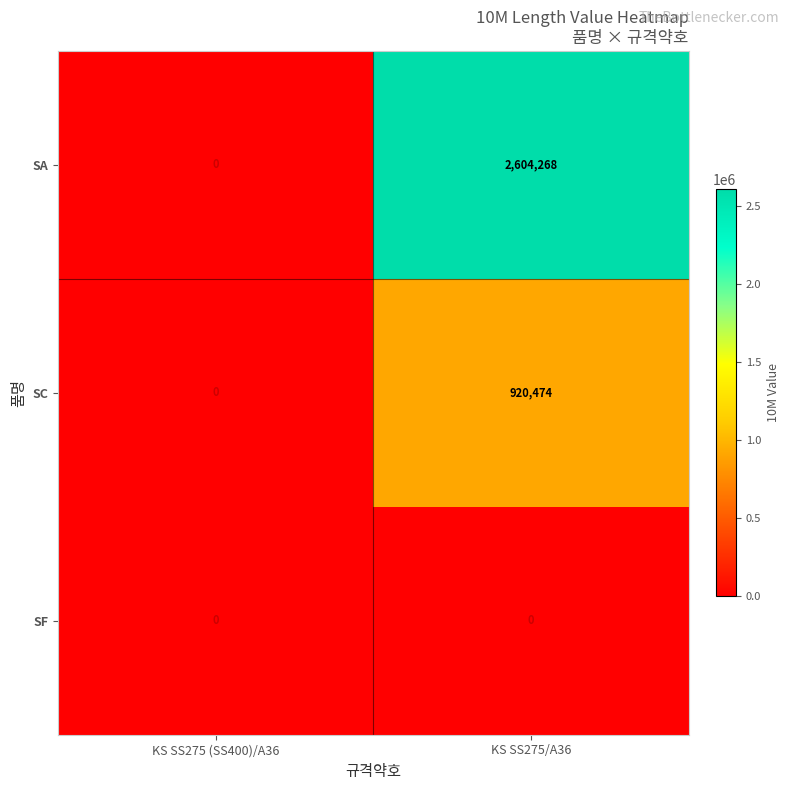

At which category is the sum across all series the highest?

KS SS275/A36